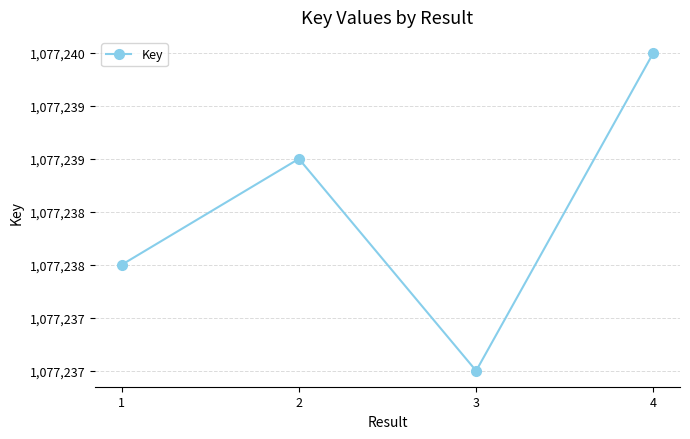

Rank the categories by value from lowest to highest.

3, 1, 2, 4